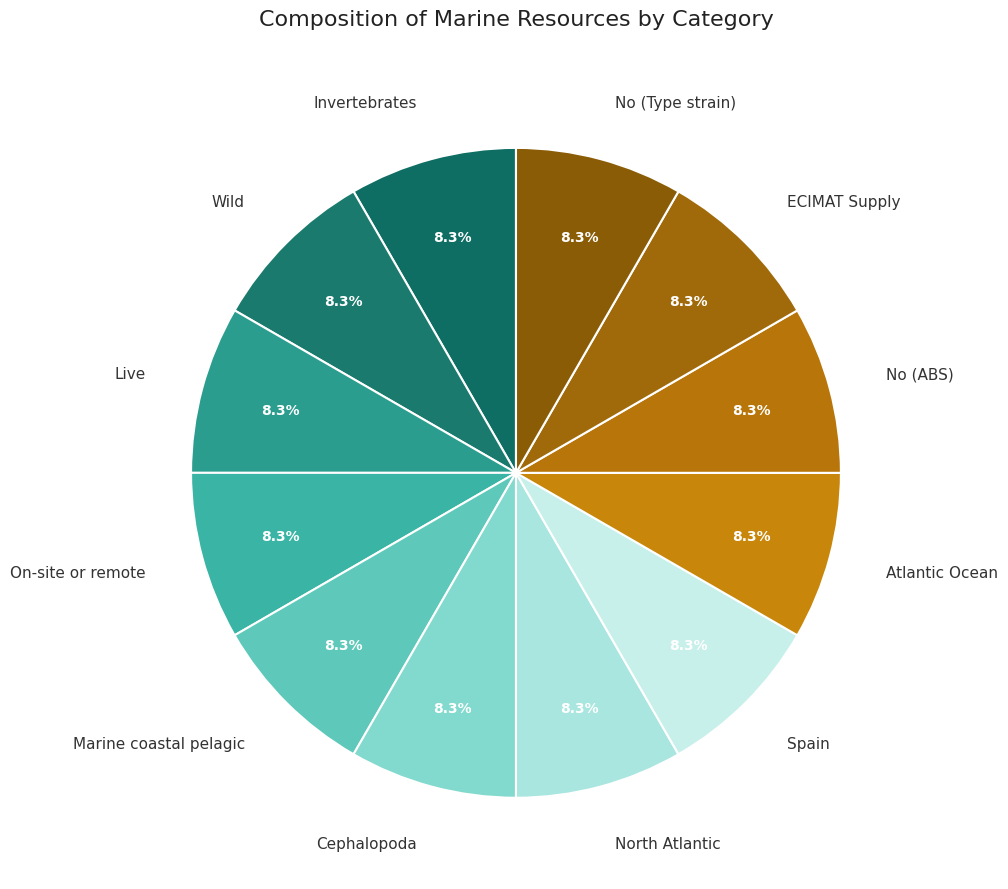

Is there a majority slice in this chart?

No